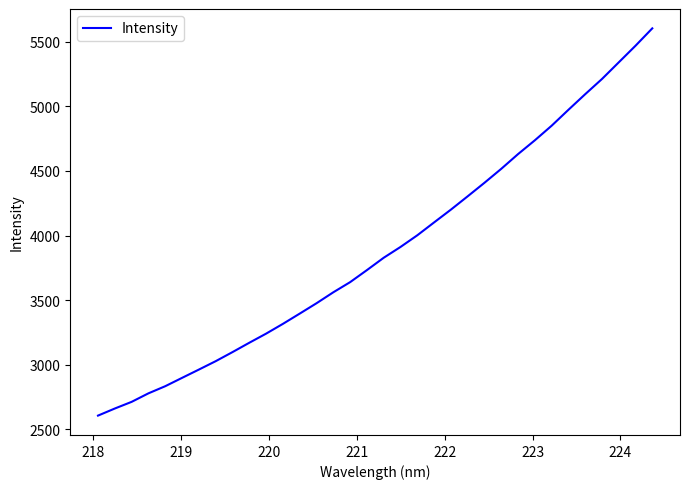

What is the greatest value displayed?

5603.1